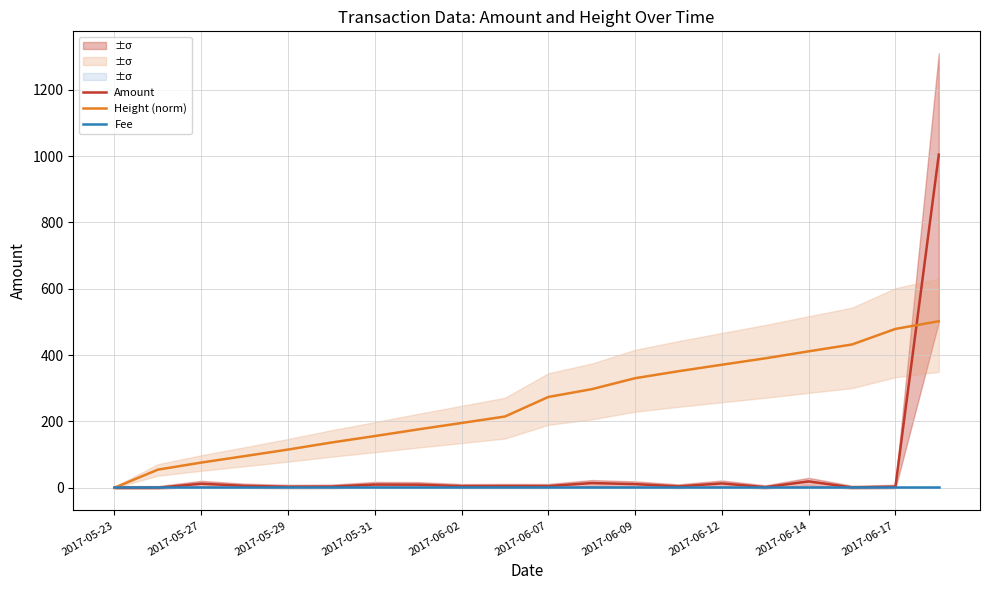

True or false: Fee and Height (norm) cross at least once.

True